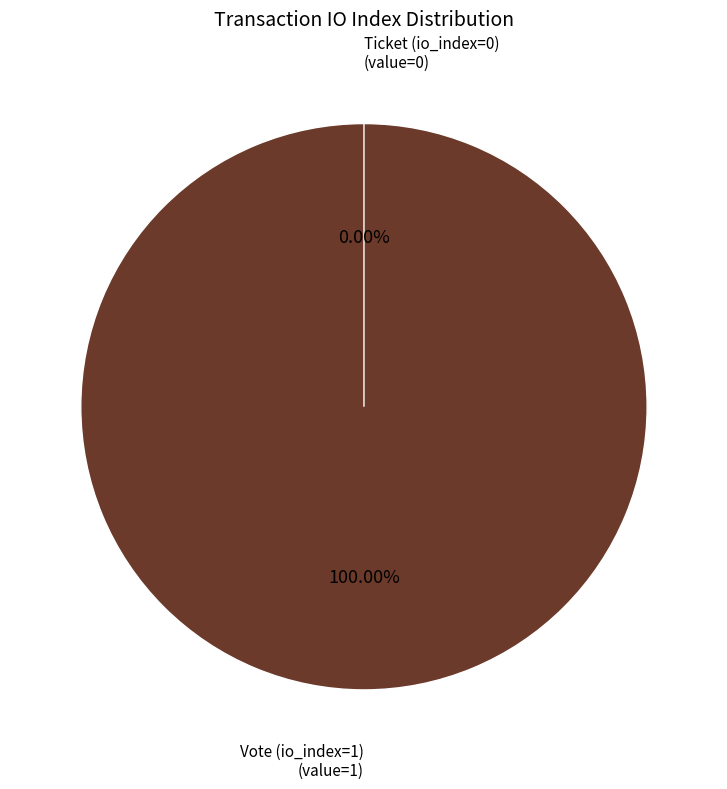

Combined, what portion of the pie is Vote (io_index=1) and Ticket (io_index=0)?

100.0%